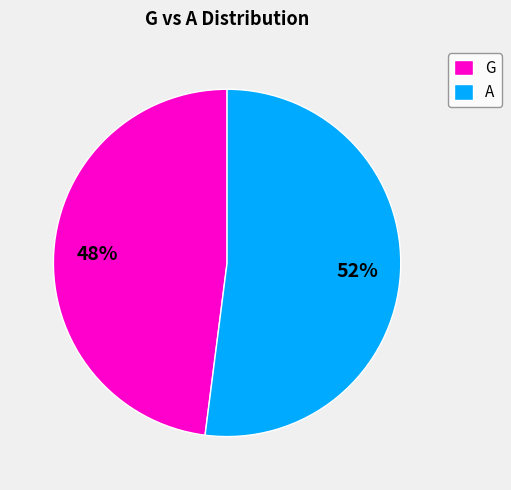

Which slice is the smallest?

G